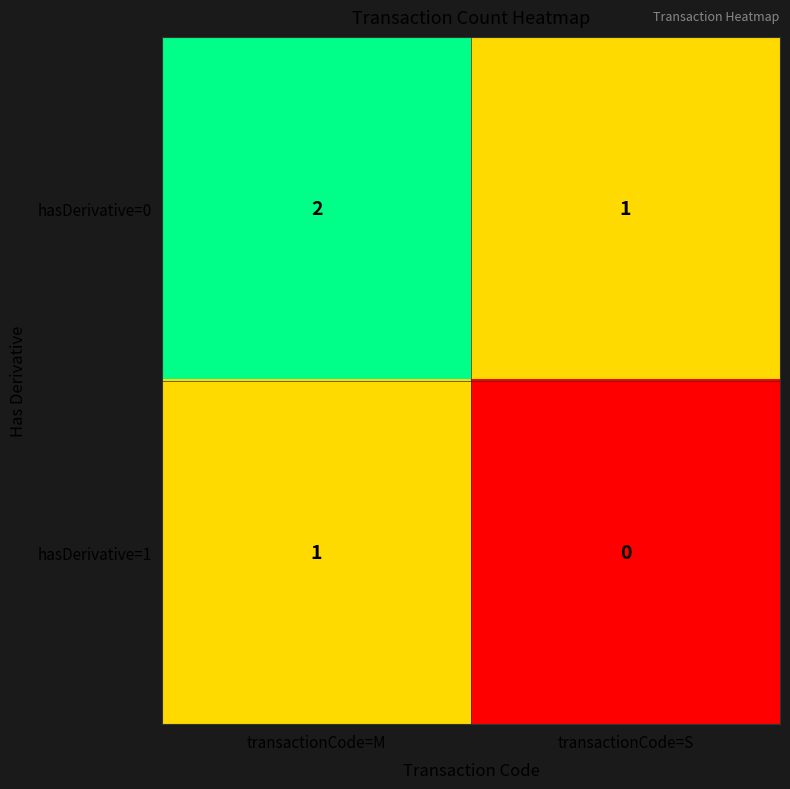

Reading left to right, extract all data points from this chart.

hasDerivative=0: transactionCode=M=2	transactionCode=S=1
hasDerivative=1: transactionCode=M=1	transactionCode=S=0